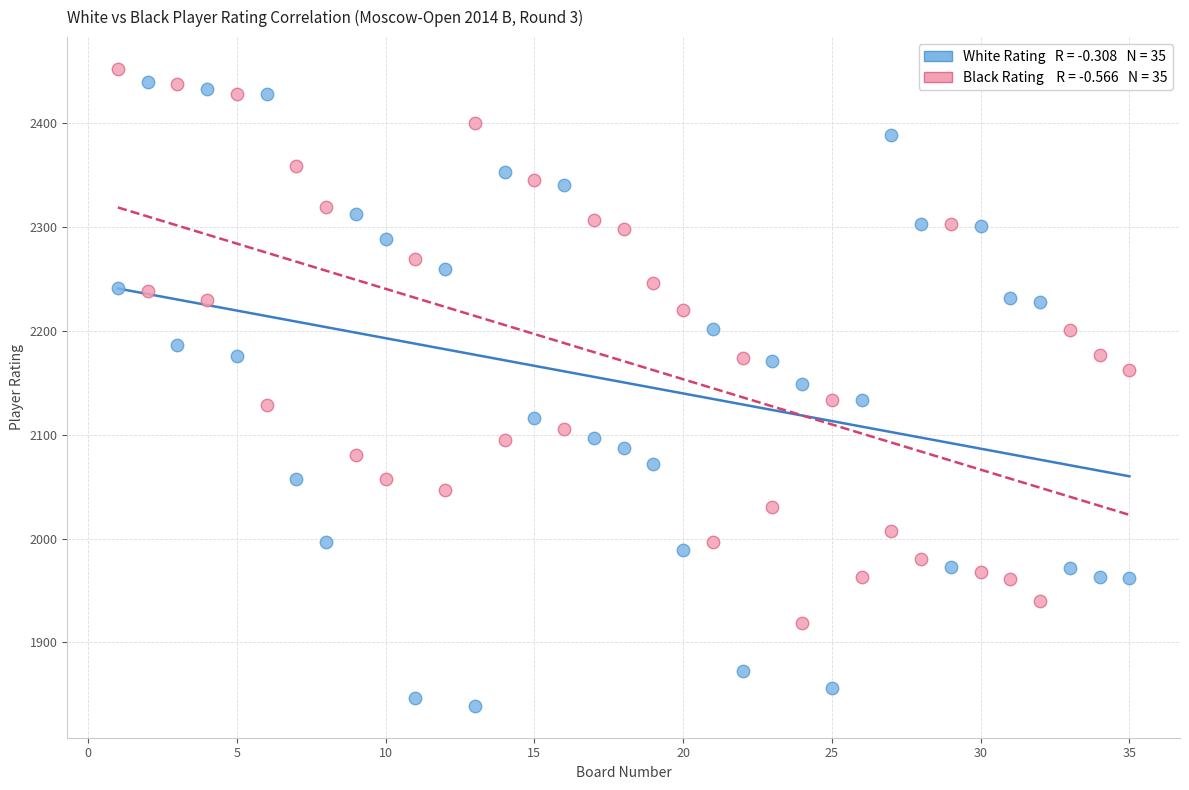

Across all data points, what is the range of Y values (max minus min)?

613